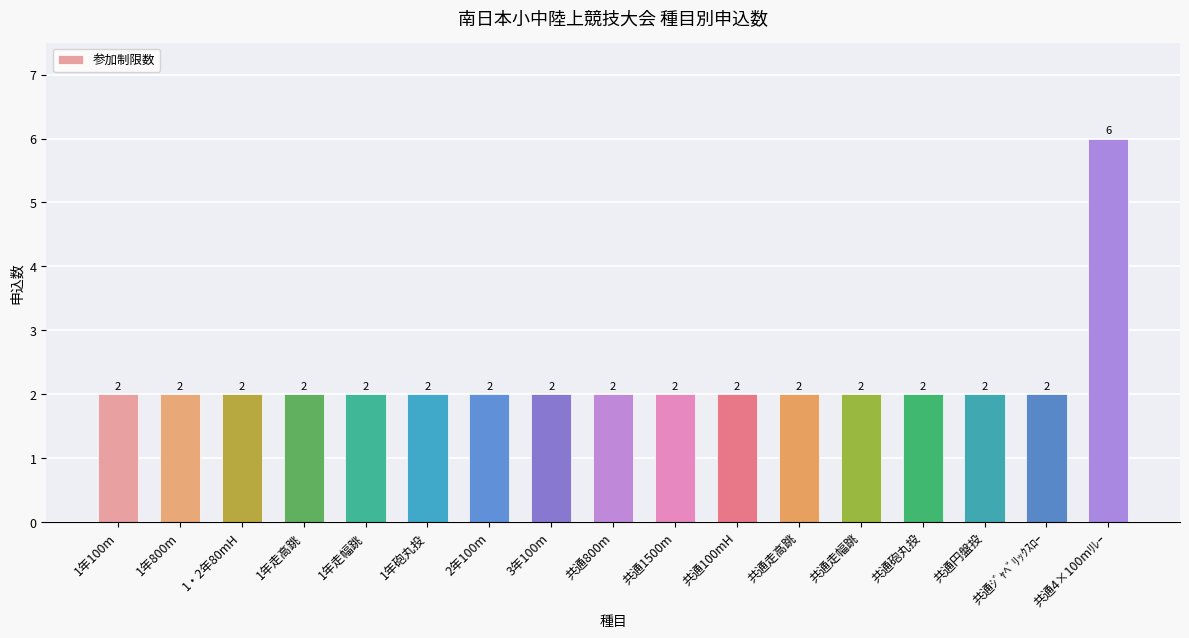

Is it true that the value at 1年800m is 2?

True